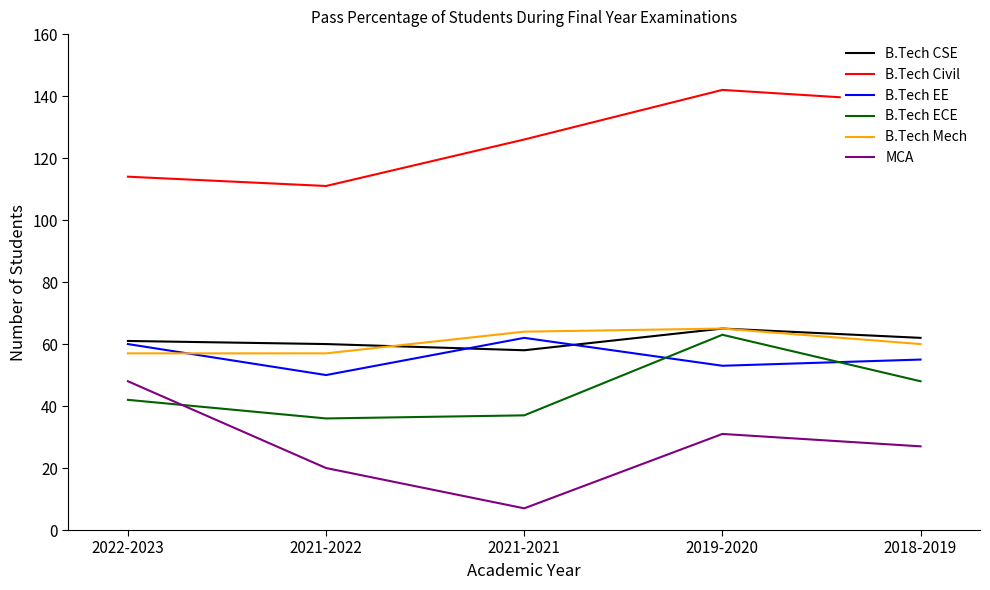

How many values in the B.Tech Civil series are below 126?

2